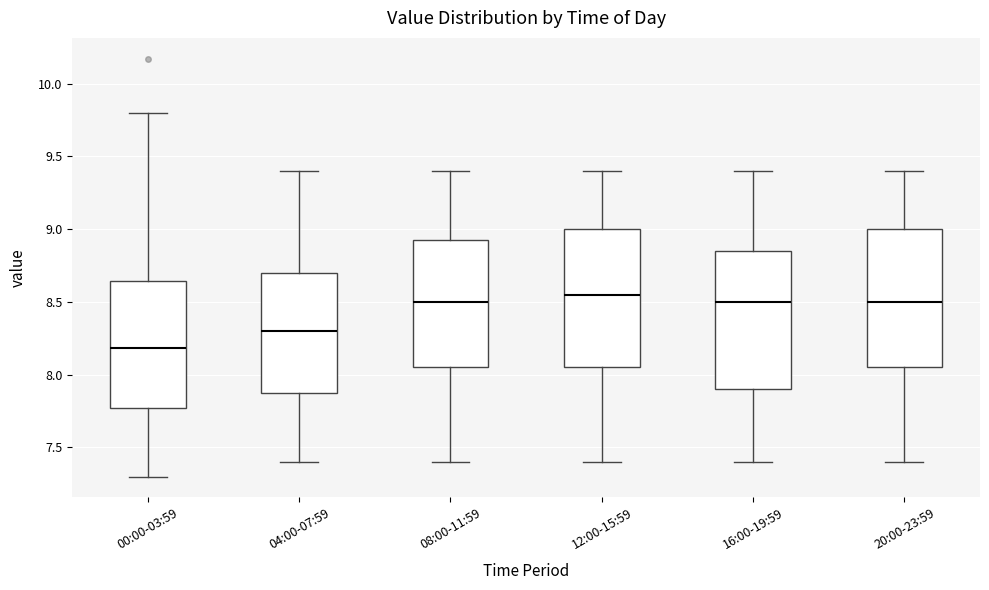

Reading left to right, transcribe this box plot: for each box, give where its median line is, the range the box spans, and where its two whiskers end, as read against the y-axis. The values are not printed on the chart, so give them approximately, as read against the axis.

00:00-03:59: median 8.20, box 7.75 to 8.65, whiskers 7.30 to 9.80
04:00-07:59: median 8.30, box 7.90 to 8.70, whiskers 7.40 to 9.40
08:00-11:59: median 8.50, box 8.05 to 8.95, whiskers 7.40 to 9.40
12:00-15:59: median 8.55, box 8.05 to 9.00, whiskers 7.40 to 9.40
16:00-19:59: median 8.50, box 7.90 to 8.85, whiskers 7.40 to 9.40
20:00-23:59: median 8.50, box 8.05 to 9.00, whiskers 7.40 to 9.40